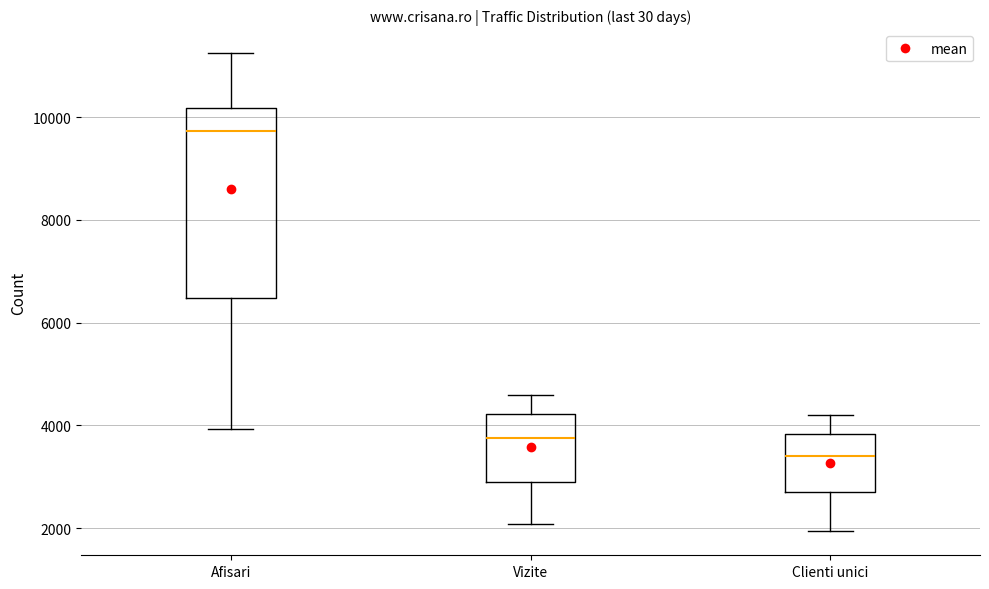

Where does the lower whisker of the box for Clienti unici end on the y-axis? The values are not printed on the chart, so give them approximately, as read against the axis.

2000